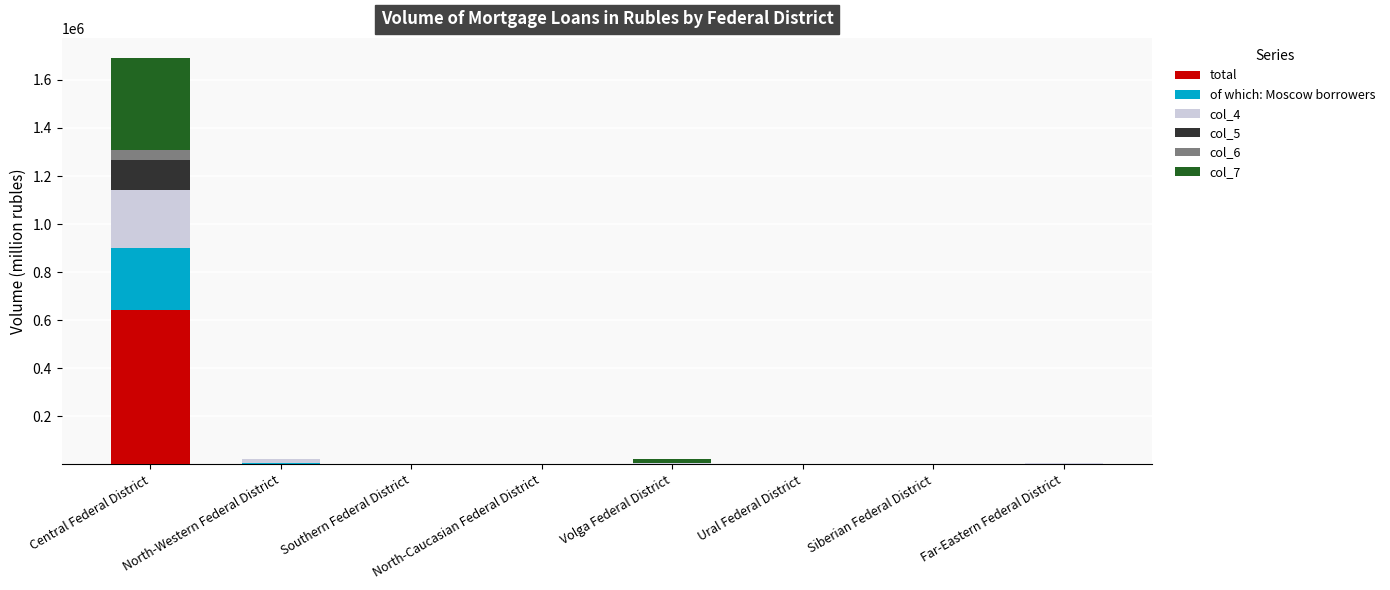

What value does the total series have at Central Federal District?

643016